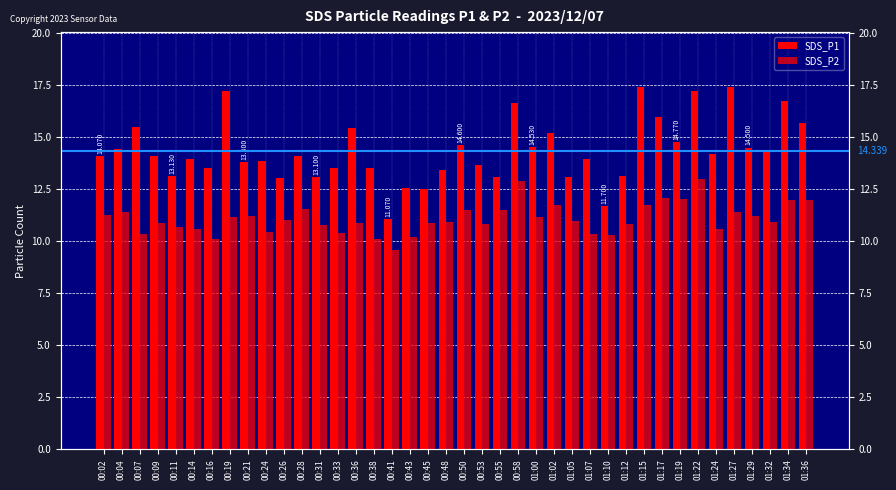

What is the sum of all SDS_P1 values?

573.5